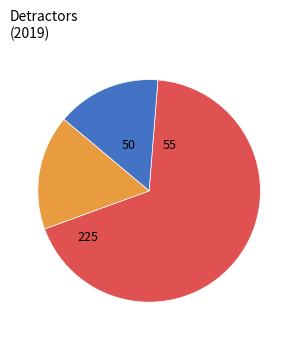

Is there any slice that represents more than half of the pie?

Yes